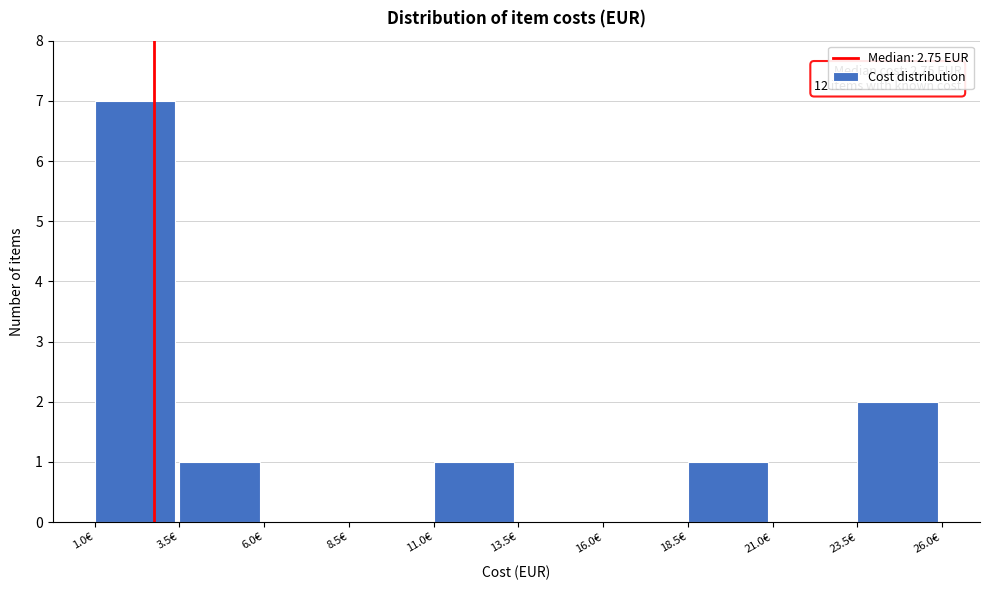

Over which range of the x-axis is the bar tallest?

1.0 to 3.5